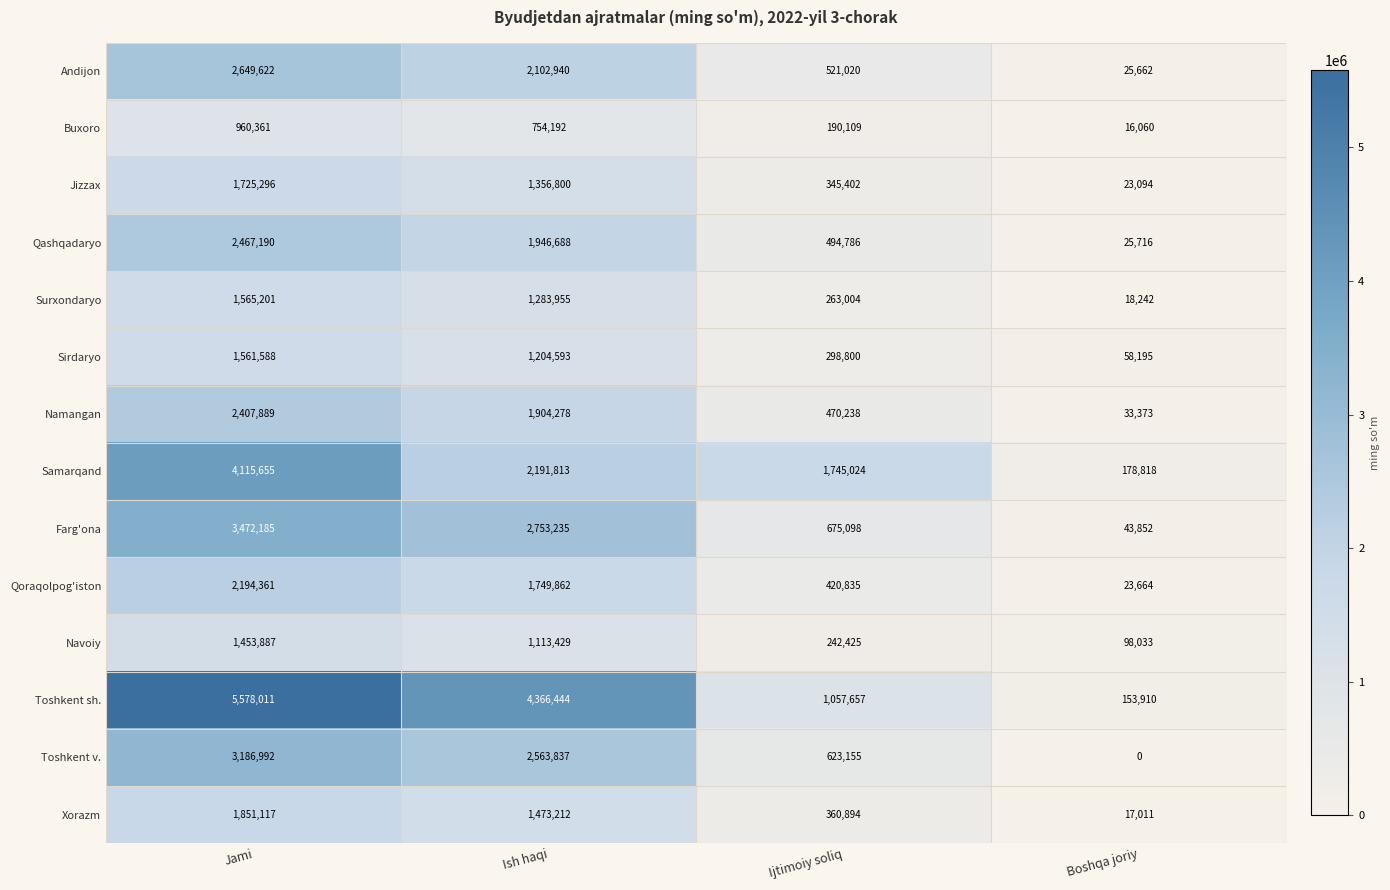

What is the lowest value of the Namangan series?

33373